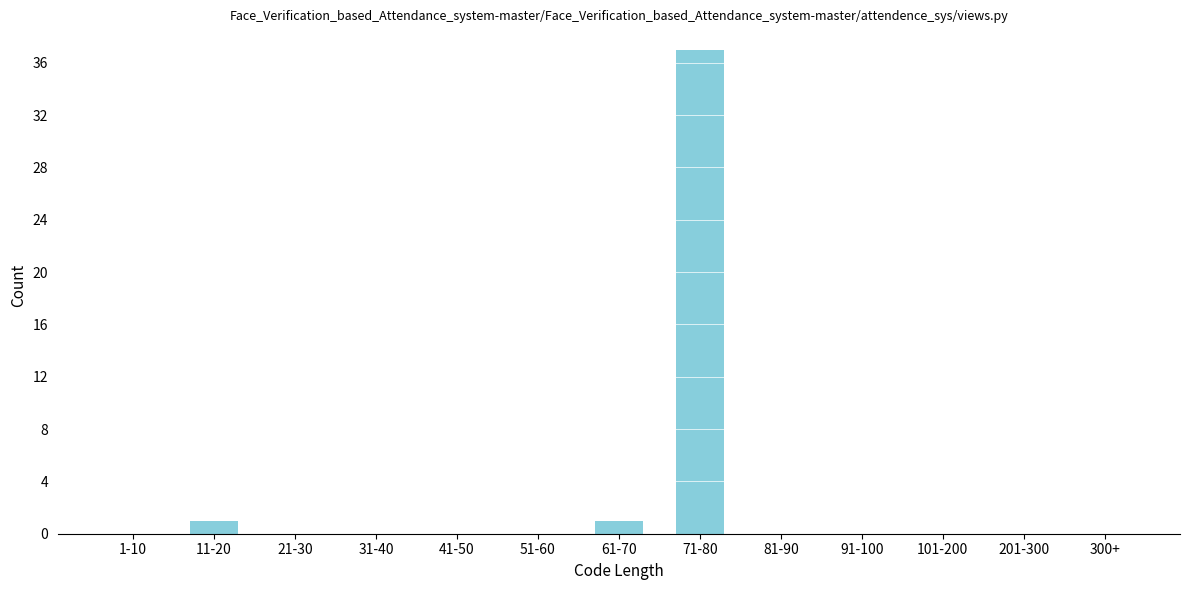

Reading left to right, what are all the values shown in this chart?

1-10=0	11-20=1	21-30=0	31-40=0	41-50=0	51-60=0	61-70=1	71-80=37	81-90=0	91-100=0	101-200=0	201-300=0	300+=0